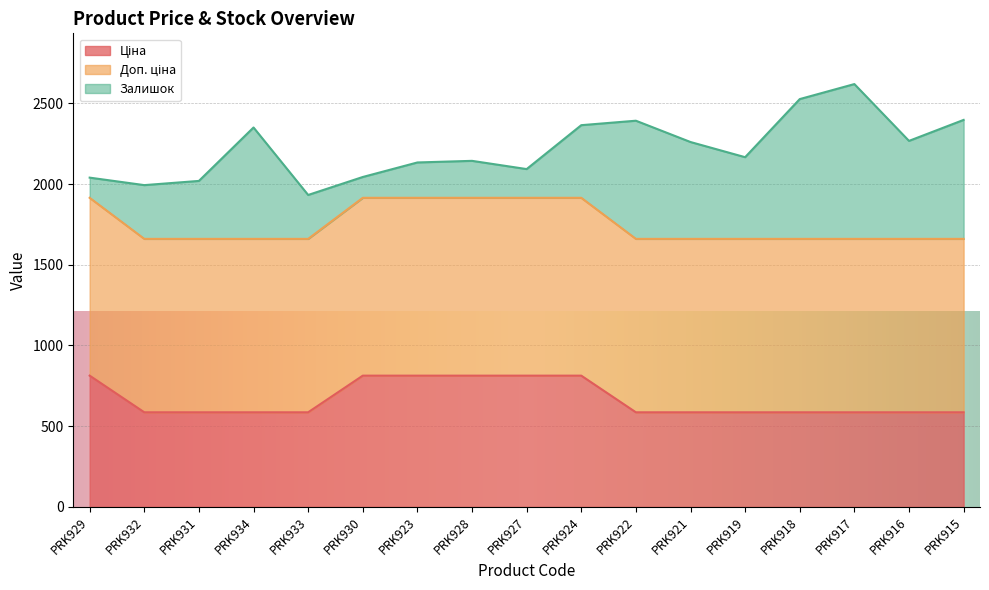

The Доп. ціна series shows 799.7 at PRK917. True or false?

False